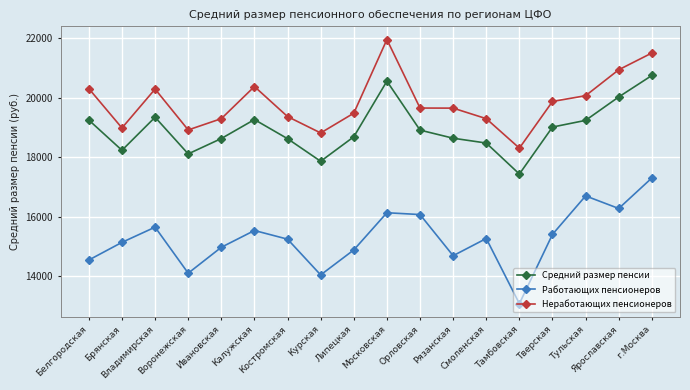

What are all the series names shown in the legend?

Средний размер пенсии, Работающих пенсионеров, Неработающих пенсионеров